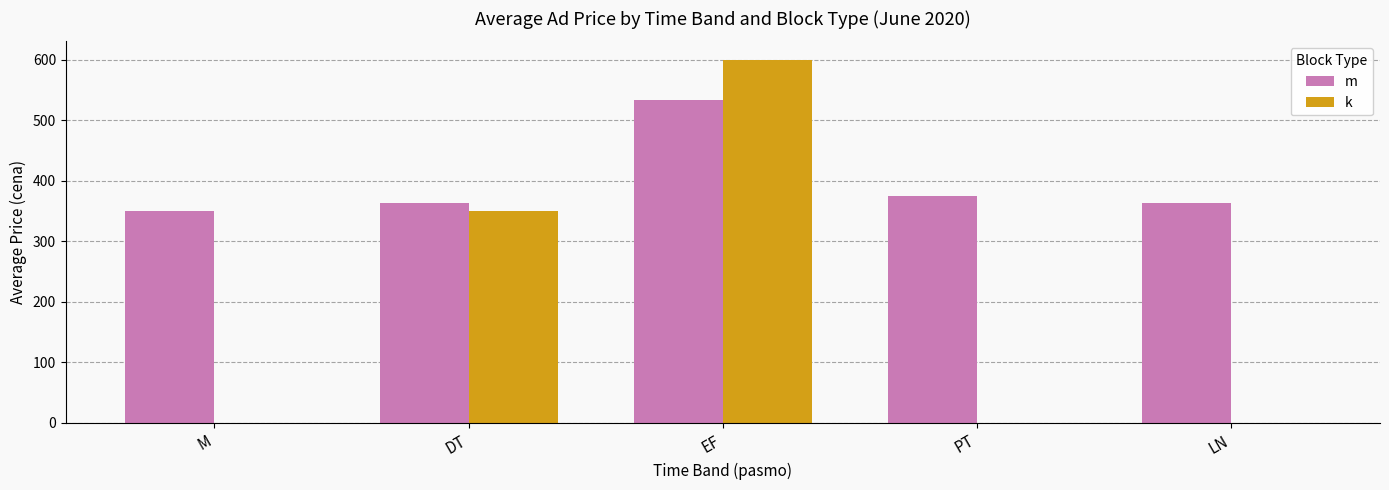

Is the value of m at M greater than the value of k at PT?

Yes